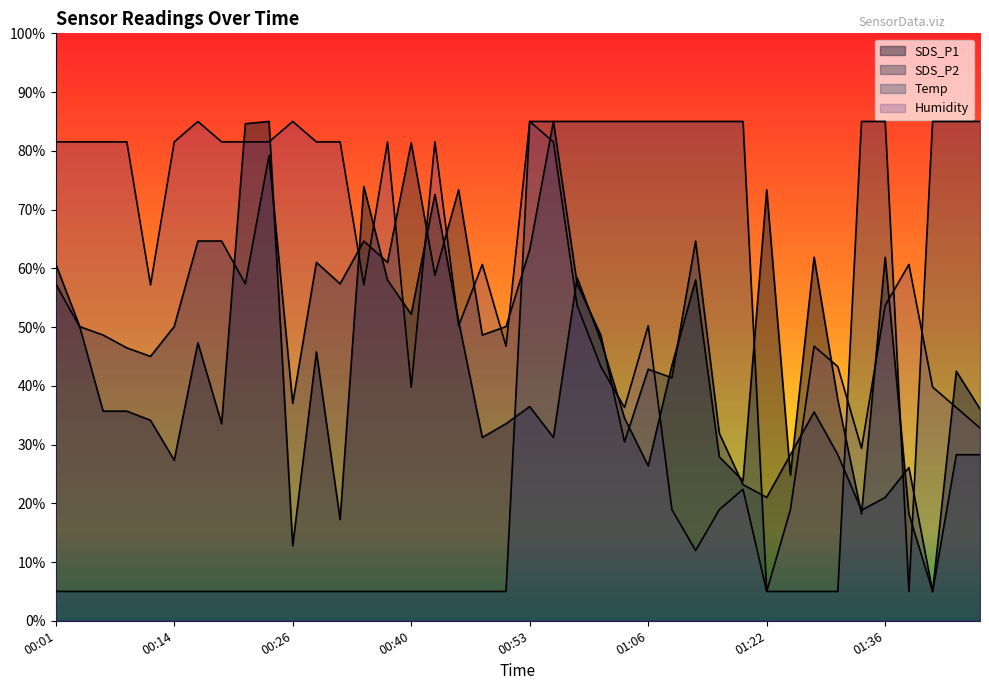

At which label is Humidity closest to 45?

00:50